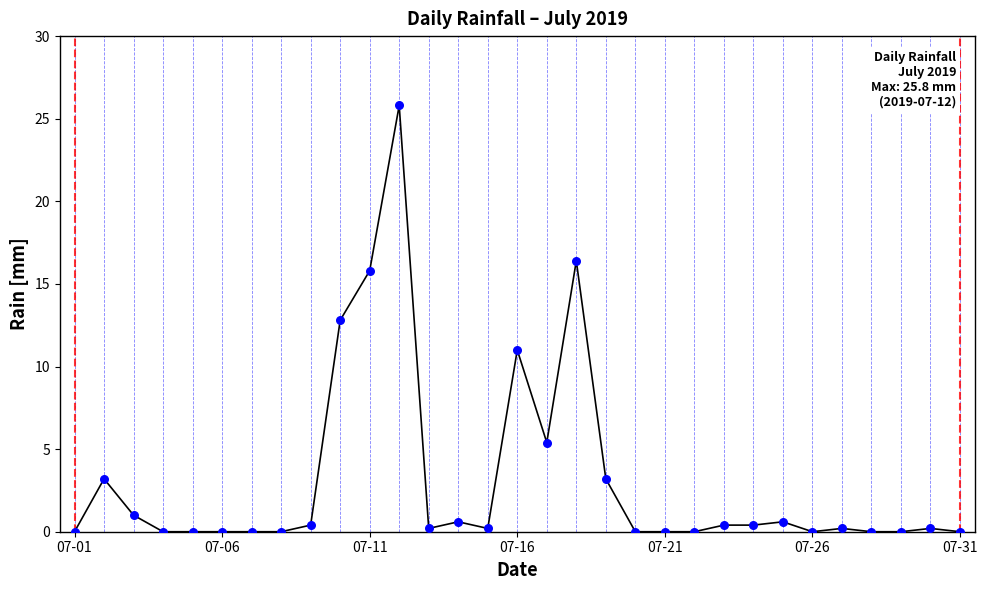

What is the maximum value shown in the chart?

25.8